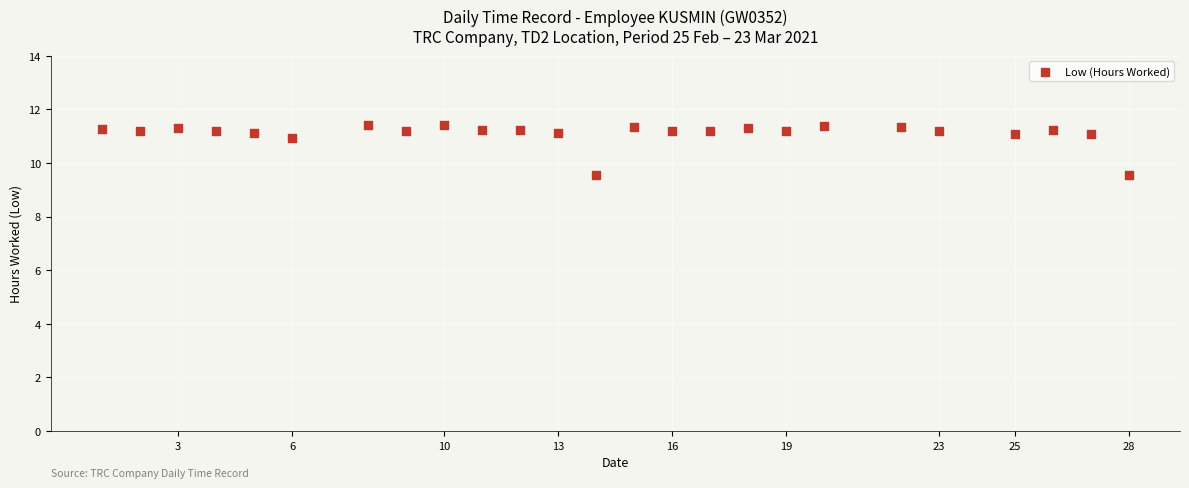

What is the range of X values (max minus min)?

27.0